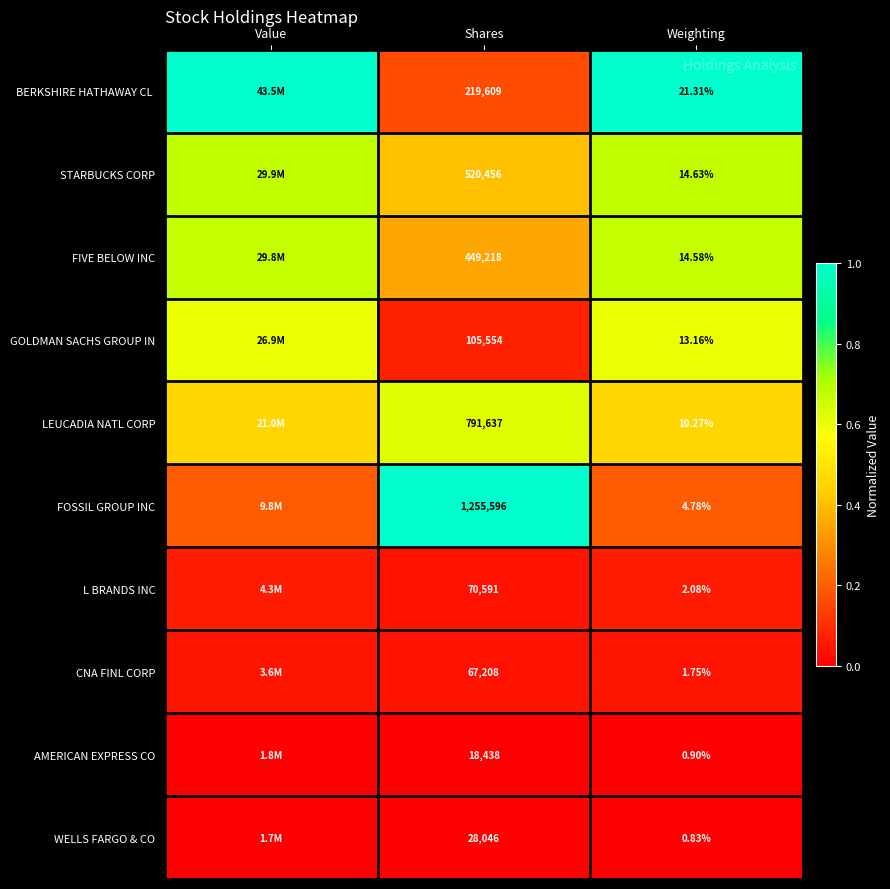

Between Shares and Weighting, which series saw the biggest shift?

FOSSIL GROUP INC